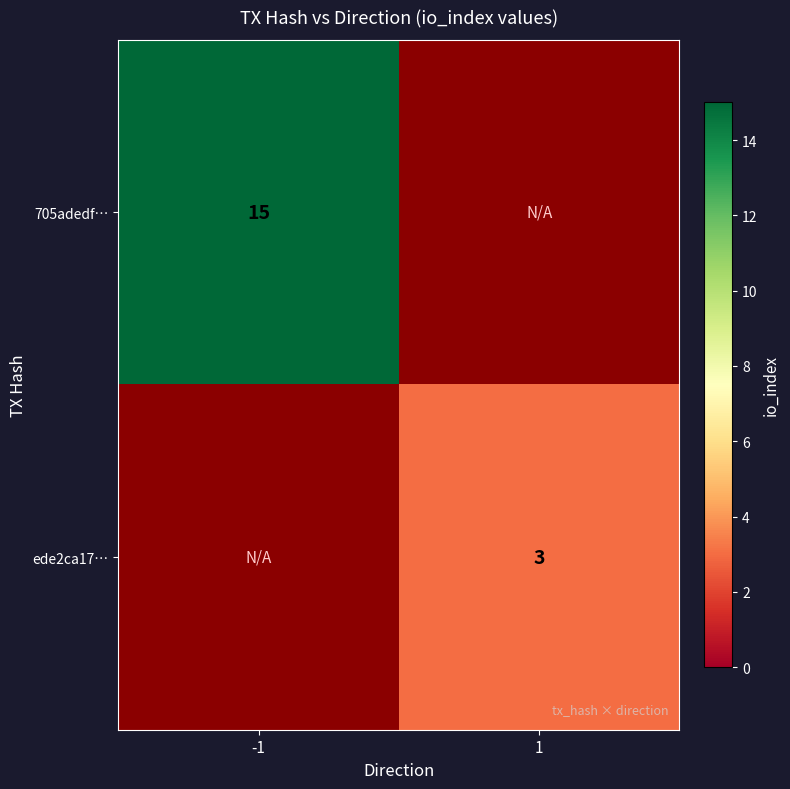

The 705adedf… series shows 23.7 at -1. True or false?

False